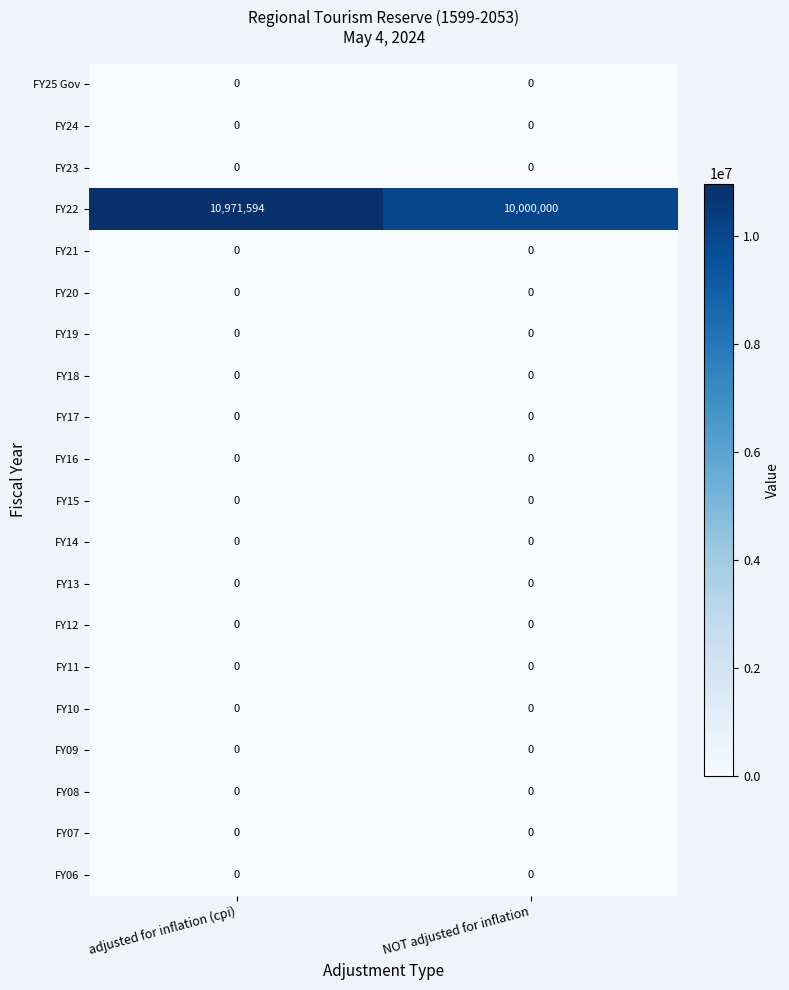

What is the spread (max minus min) of values at adjusted for inflation (cpi)?

10971594